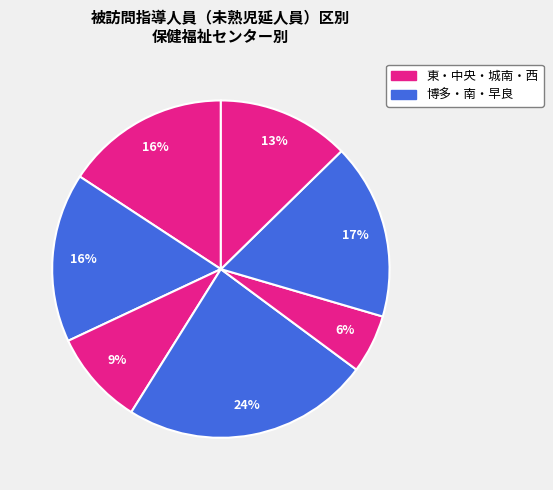

How many segments does this pie chart have?

7